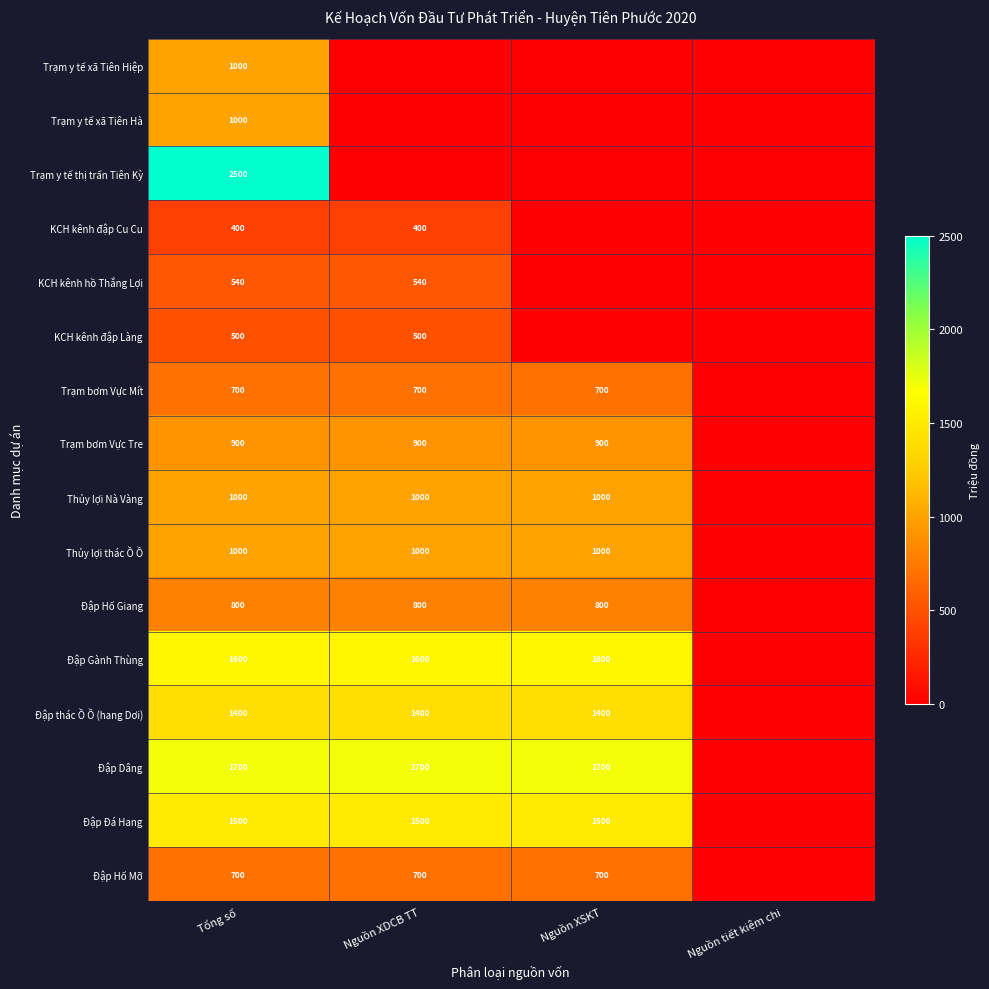

Which has a higher value, Nguồn XDCB TT or Tổng số?

Tổng số